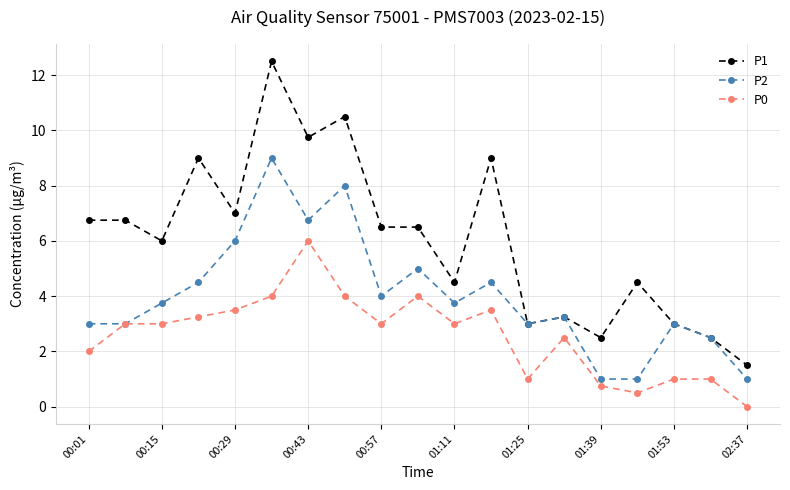

How many categories are shown in the chart?

19